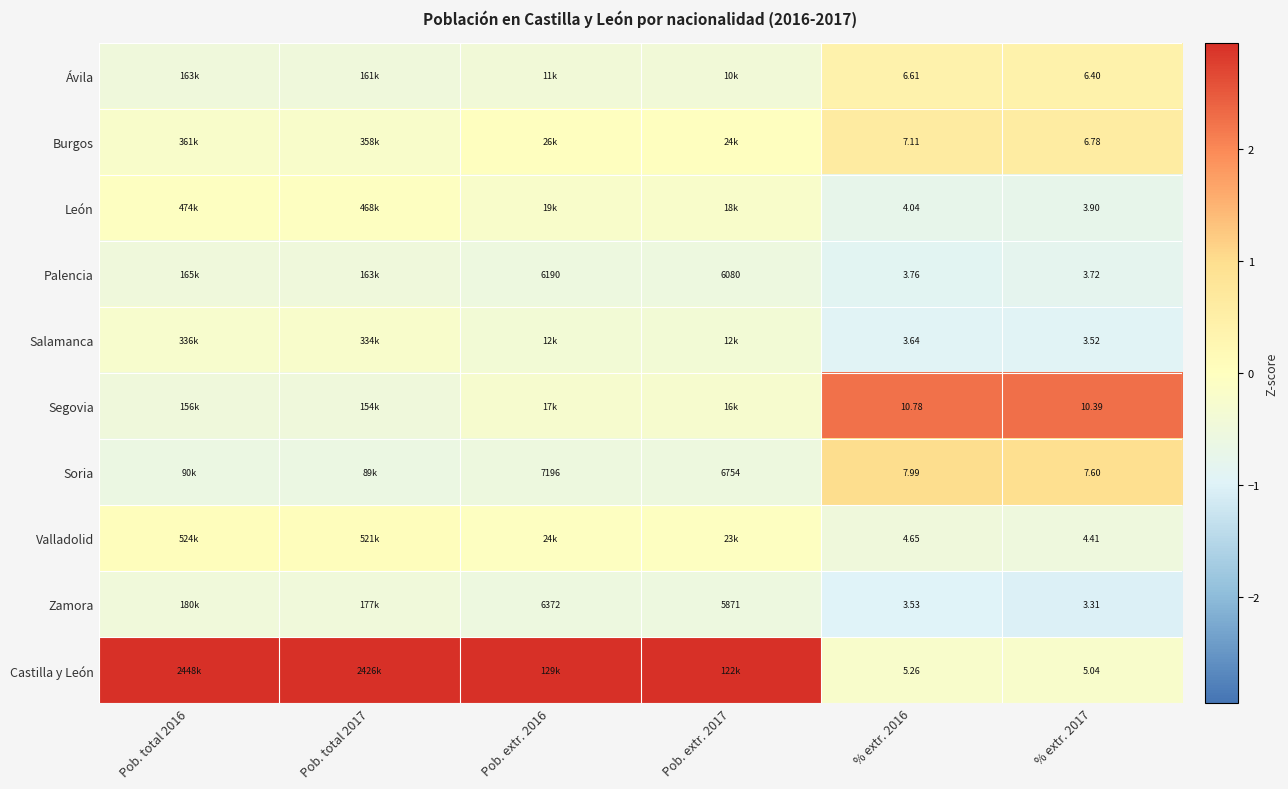

Count the number of data series in this chart.

10